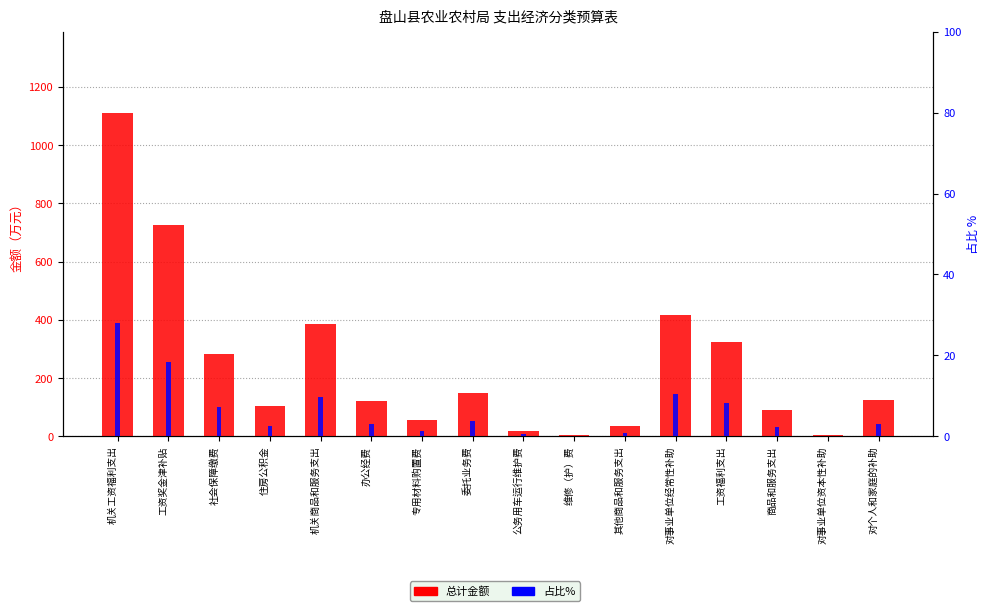

How many bars are there in each group?

2